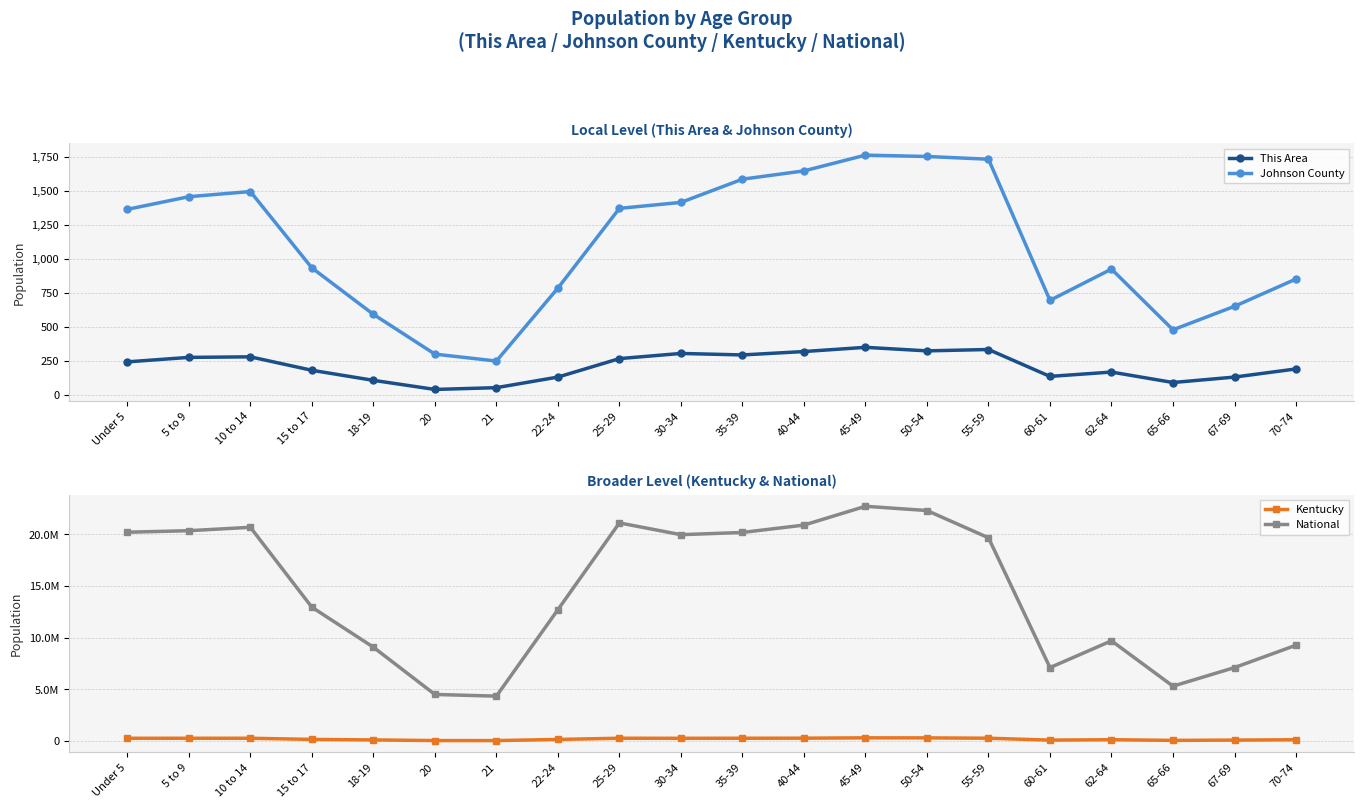

How many categories are shown in the chart?

20